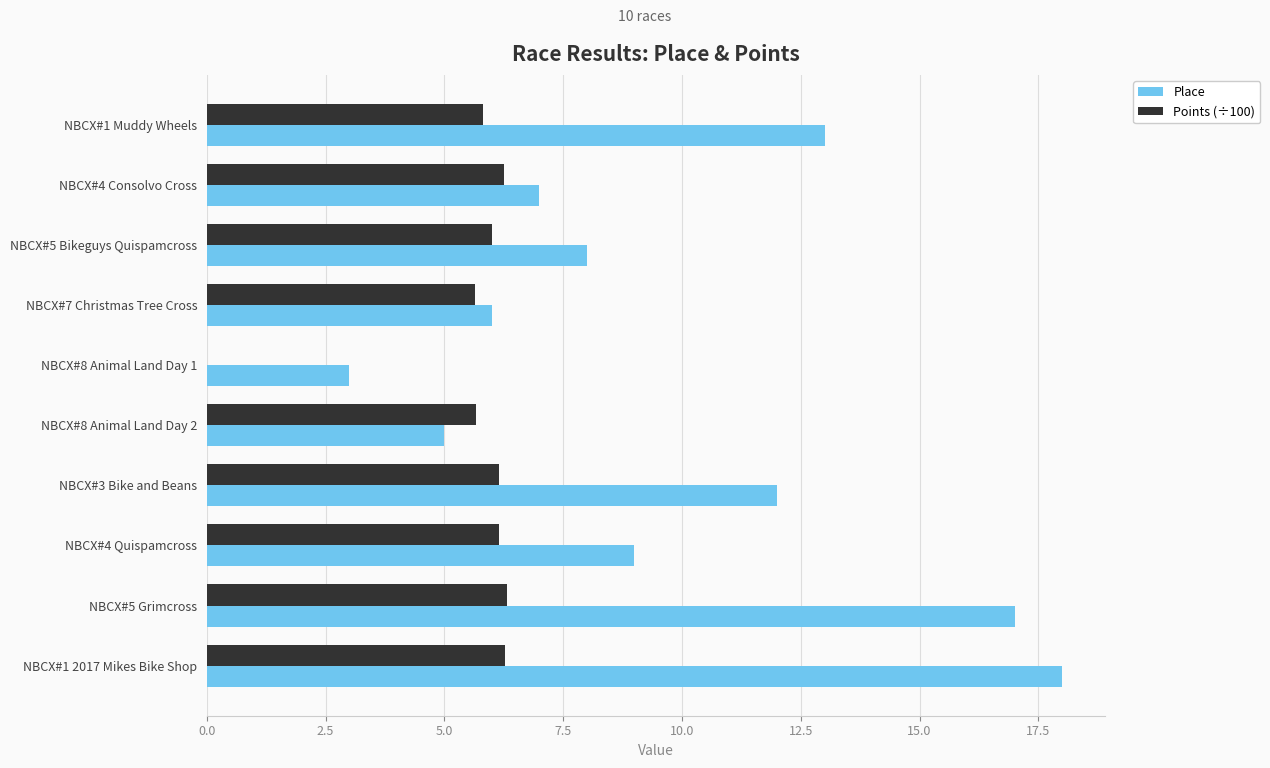

At which category does the chart reach its peak across all series?

NBCX#1 2017 Mikes Bike Shop